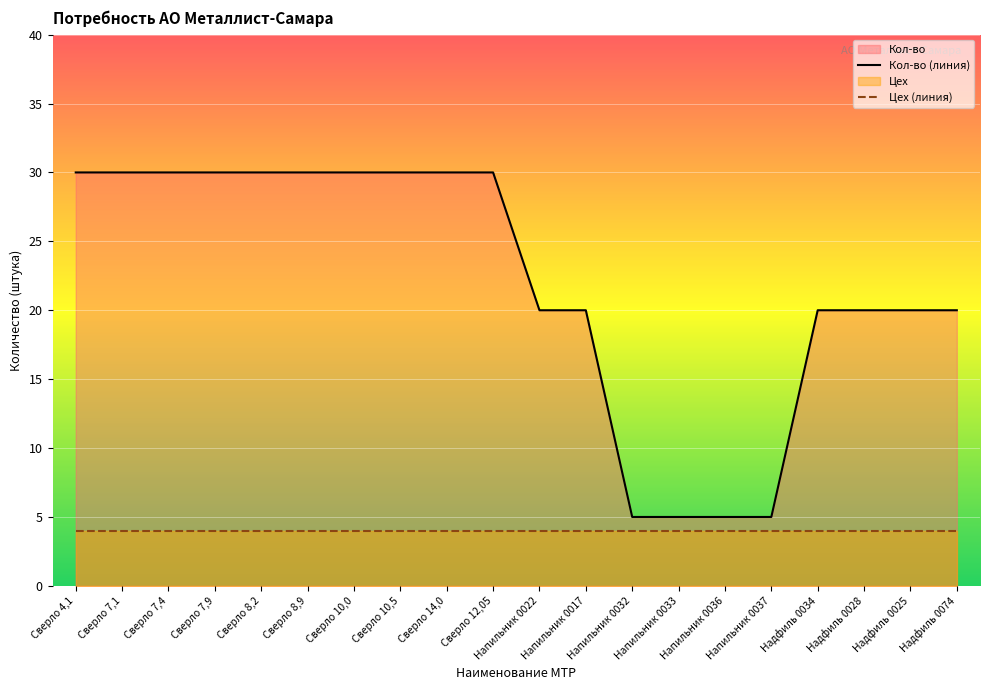

What is the label of the 7th point from the left?

Сверло 10,0